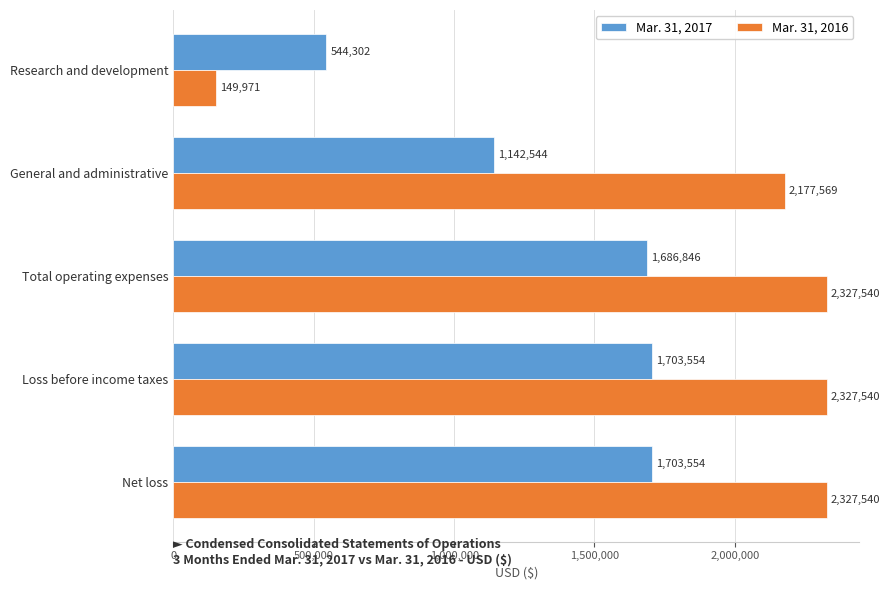

Is it true that Mar. 31, 2016 equals 2327540 at Net loss?

True